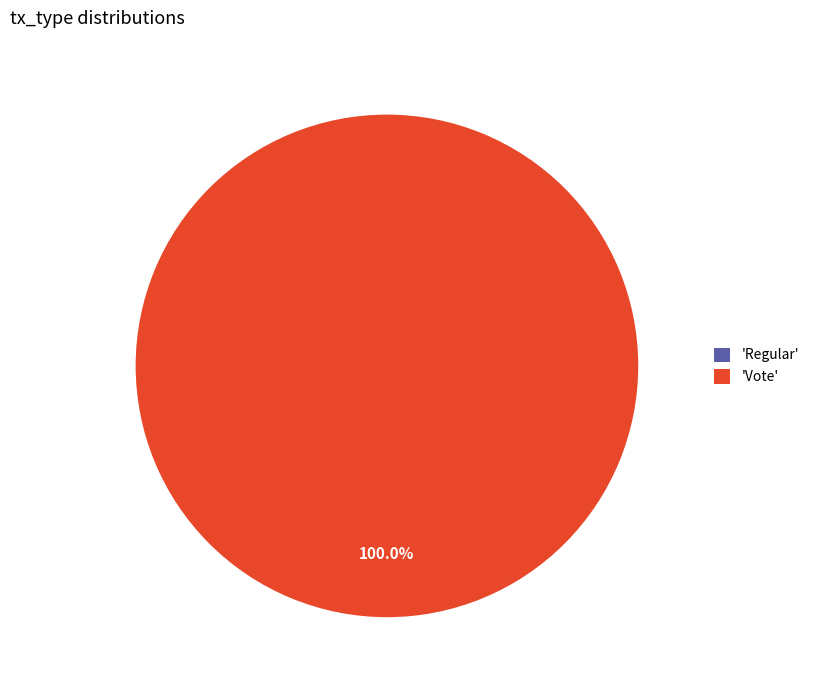

True or false: Vote accounts for 100% of the total.

True